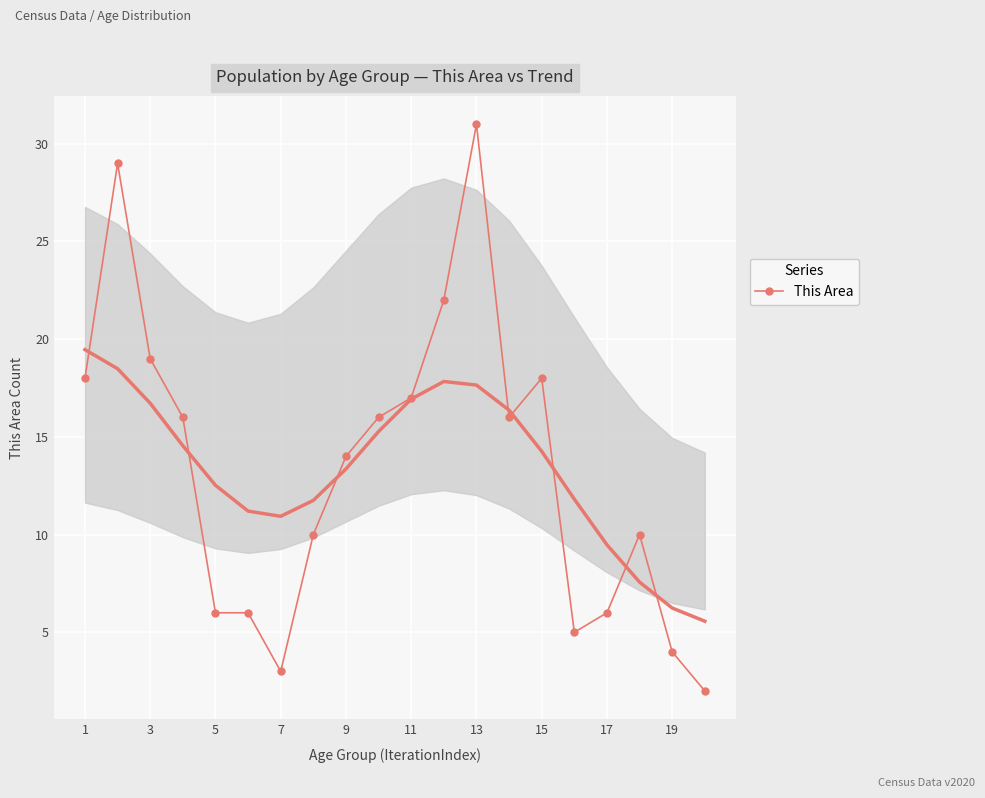

True or false: This Area has a value of 19 at 13.

False